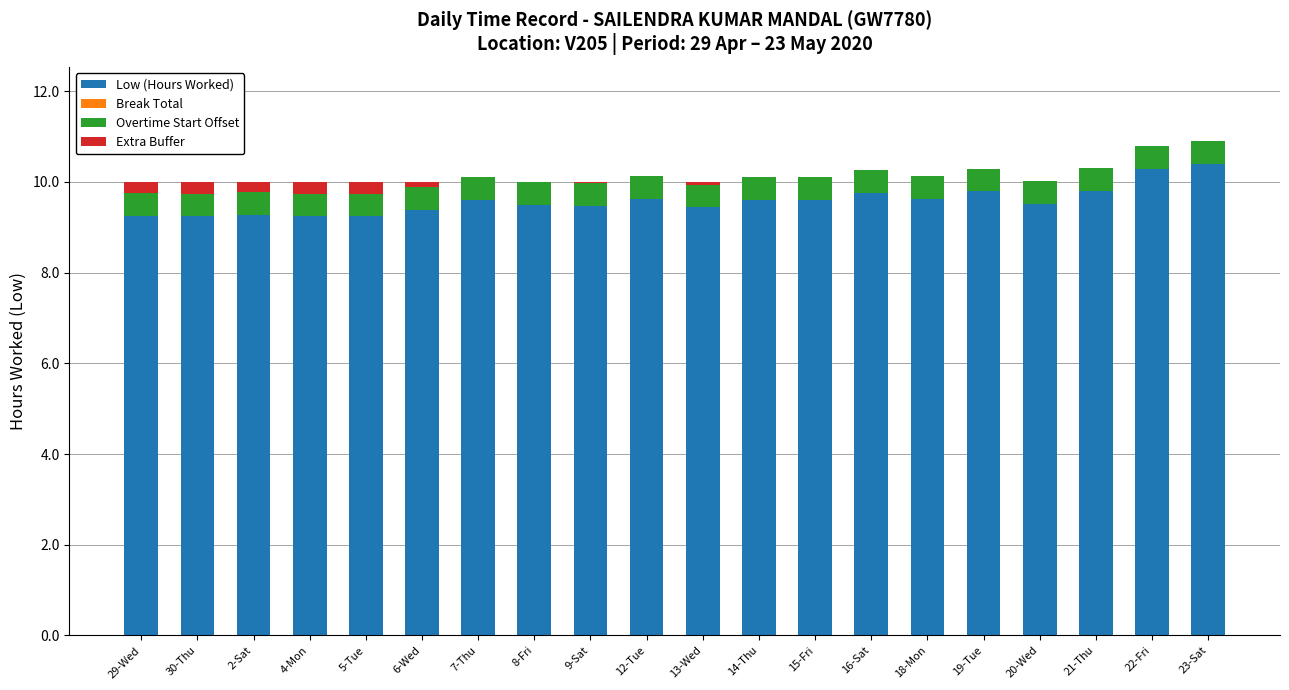

What is the highest value of the Low (Hours Worked) series?

10.4